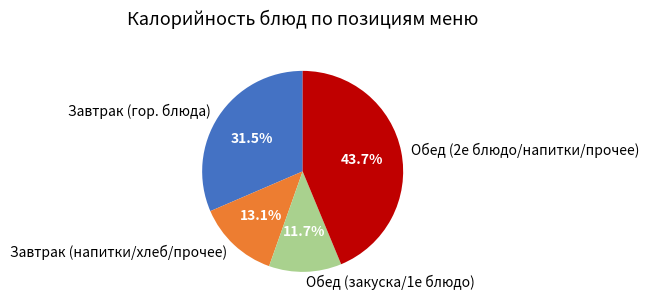

Which slice is the largest?

Обед (2е блюдо/напитки/прочее)